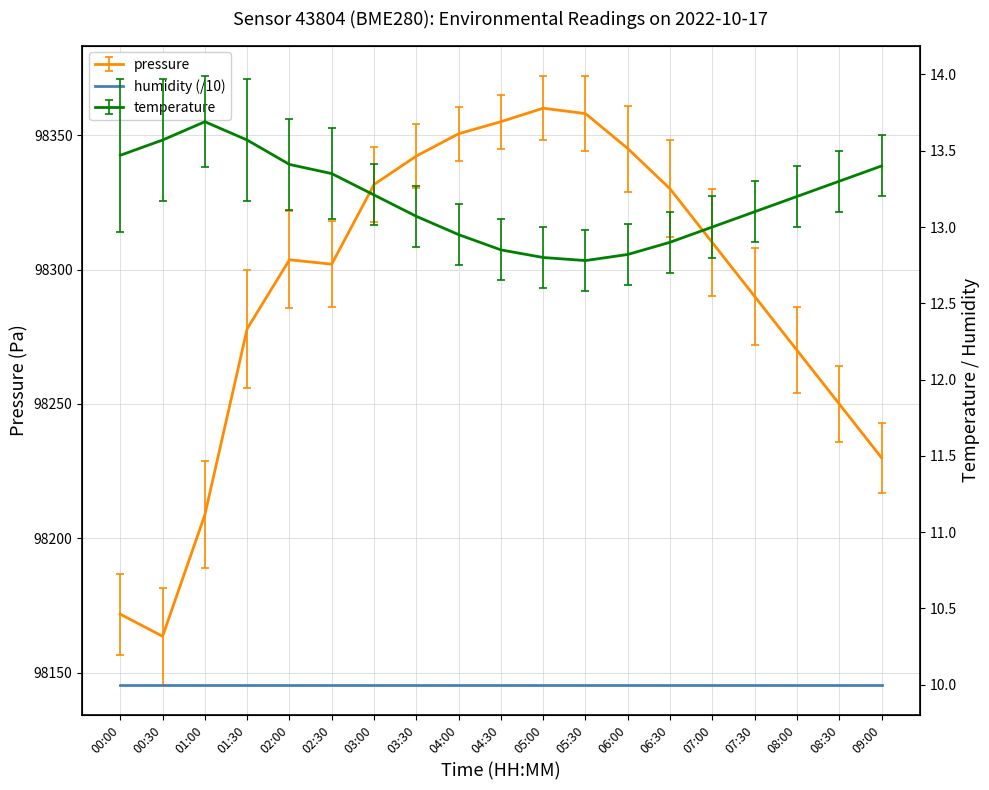

Which label corresponds to the largest value in the chart?

05:00